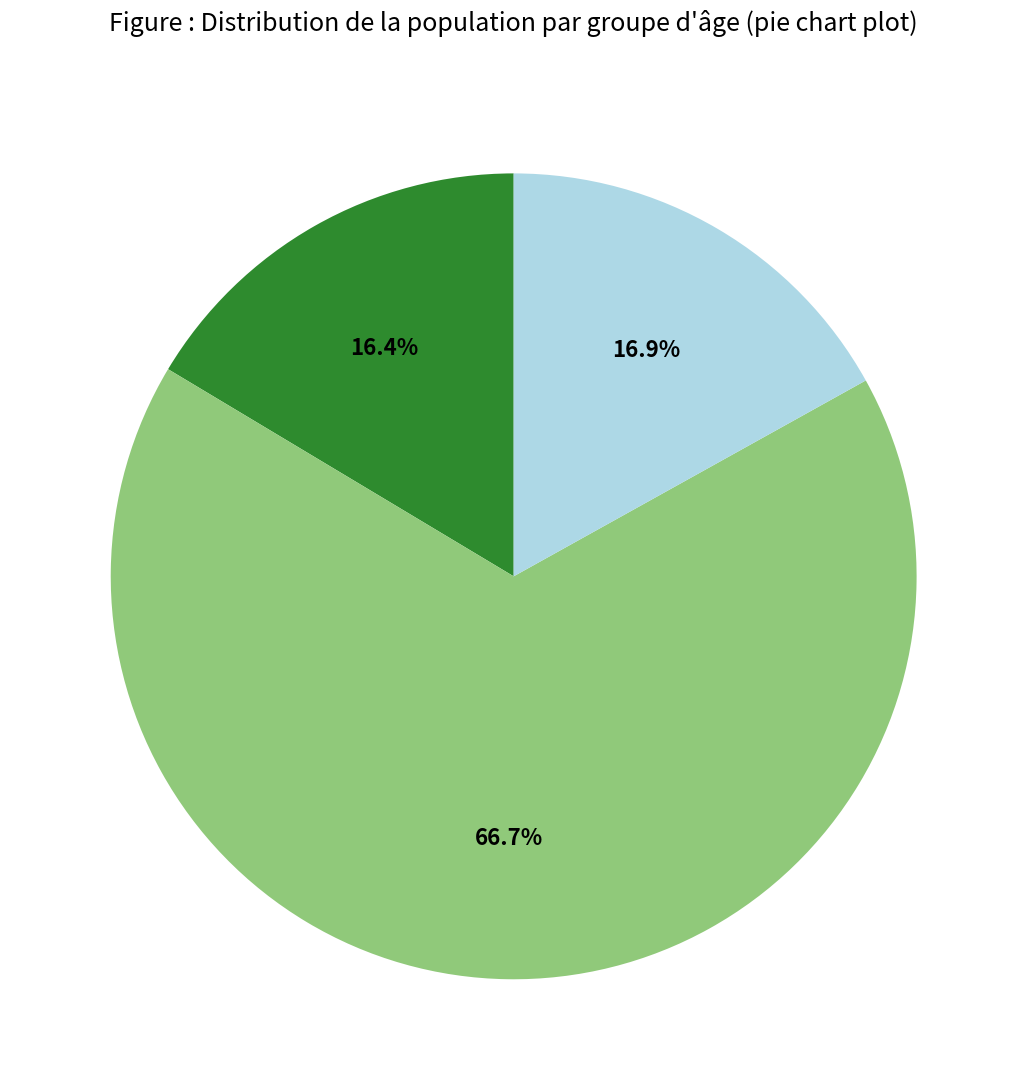

Does any single category account for the majority?

Yes